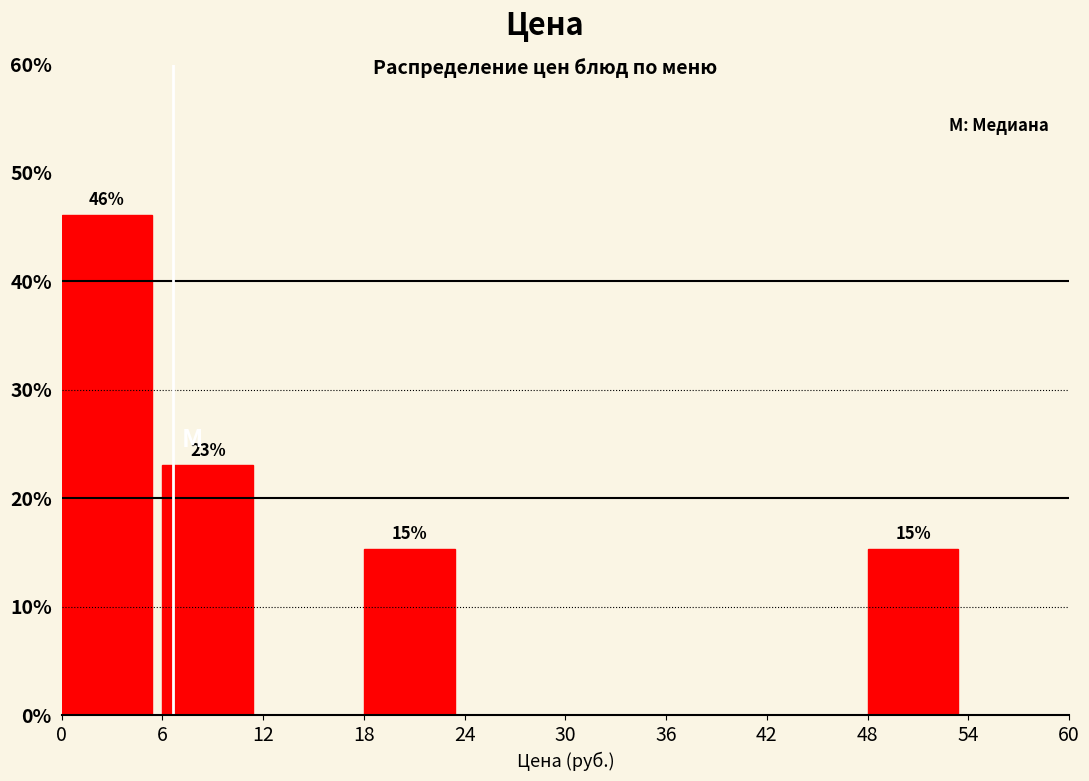

Which range on the x-axis has the tallest bar?

0 to 6